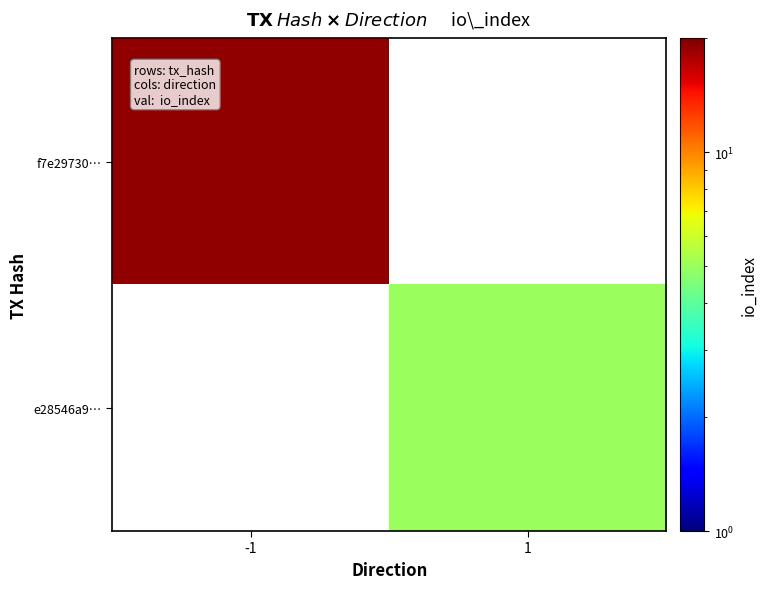

The value of e28546a9… at 1 is 2.8. True or false?

False